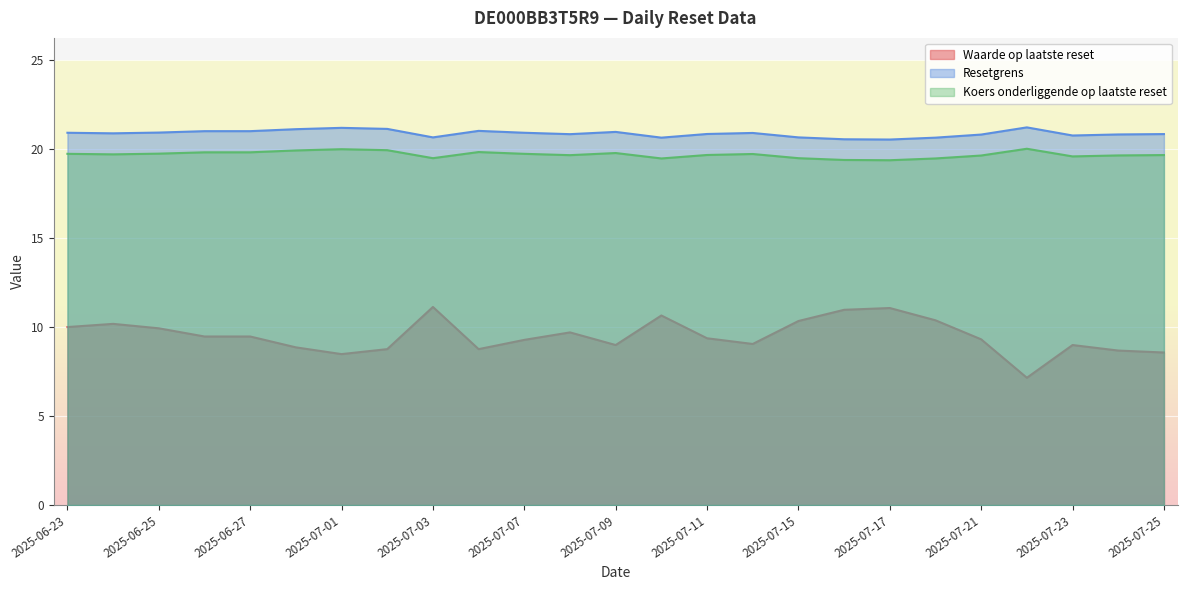

Reading right to left, list all the values displayed in this chart.

Waarde op laatste reset: 8.6	8.7	9.0	7.2	9.3	10.4	11.1	11.0	10.3	9.1	9.4	10.7	9.0	9.7	9.3	8.8	11.1	8.8	8.5	8.9	9.5	9.5	9.9	10.2	10.0
Resetgrens: 20.8	20.8	20.8	21.2	20.8	20.6	20.5	20.6	20.7	20.9	20.9	20.6	21.0	20.8	20.9	21.0	20.7	21.1	21.2	21.1	21.0	21.0	20.9	20.9	20.9
Koers onderliggende op laatste reset: 19.7	19.6	19.6	20.0	19.6	19.5	19.4	19.4	19.5	19.7	19.7	19.5	19.8	19.7	19.7	19.8	19.5	19.9	20.0	19.9	19.8	19.8	19.7	19.7	19.7